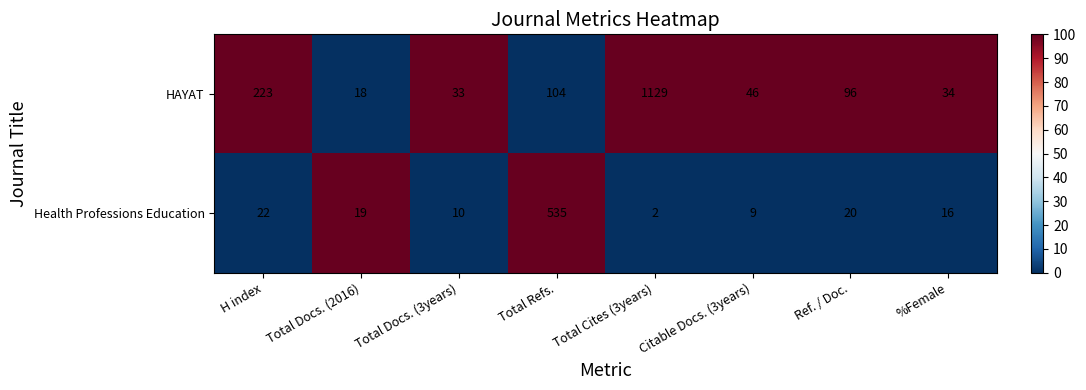

True or false: Health Professions Education has a value of 1 at Total Cites (3years).

False